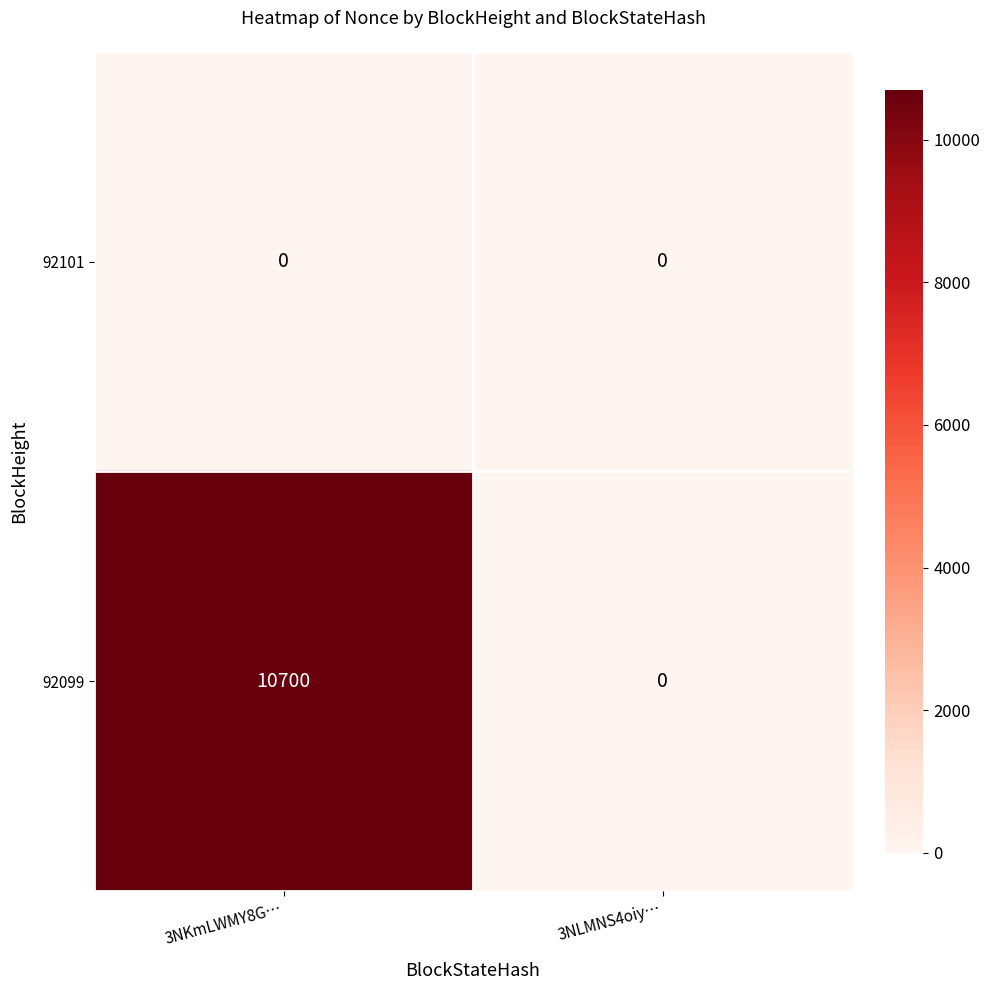

How many values in the 92099 series are below 10700?

1